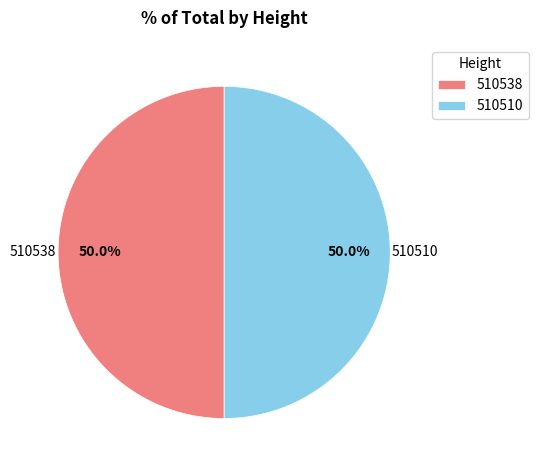

To the nearest percent, what percentage of the pie is 510510?

50%